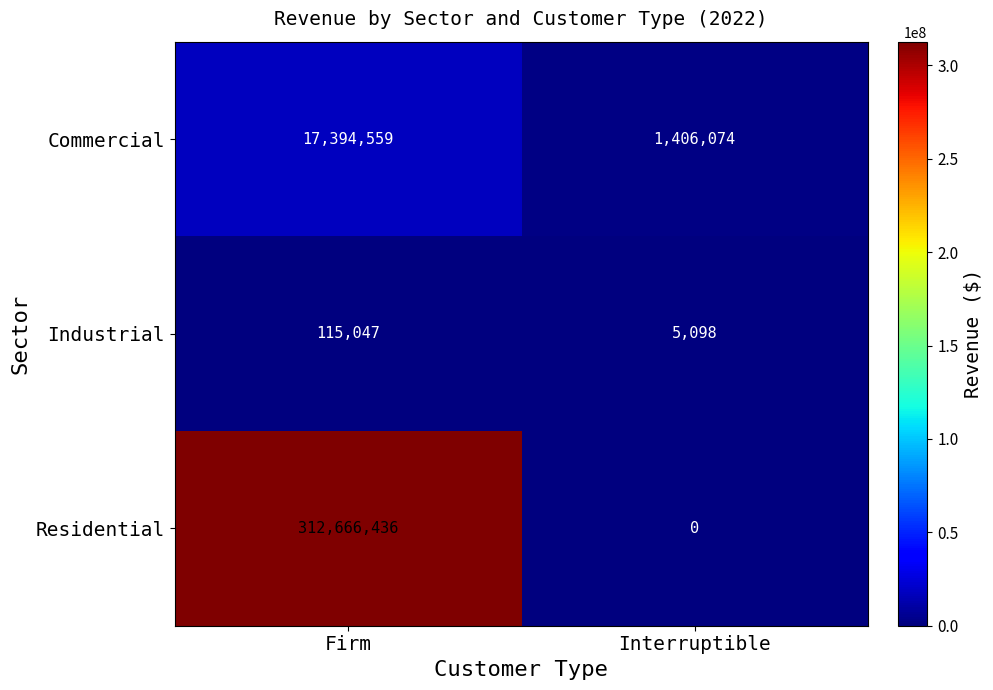

Which series has the widest spread of values?

Residential